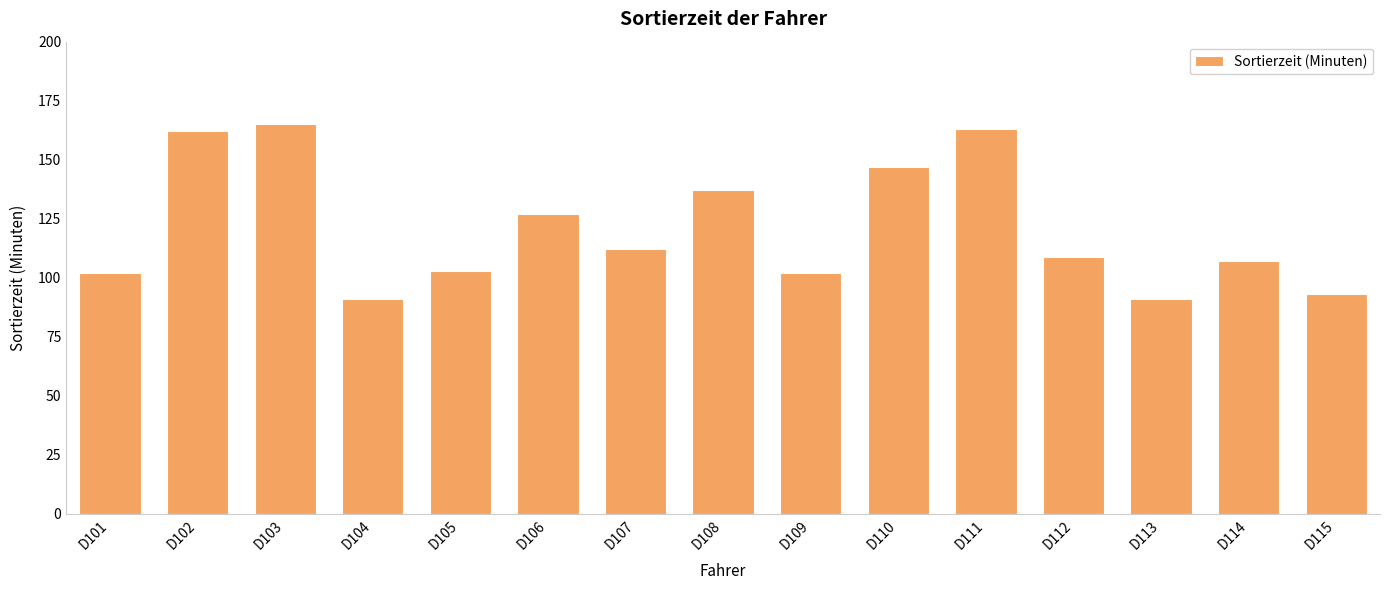

What is the minimum value shown in the chart?

91